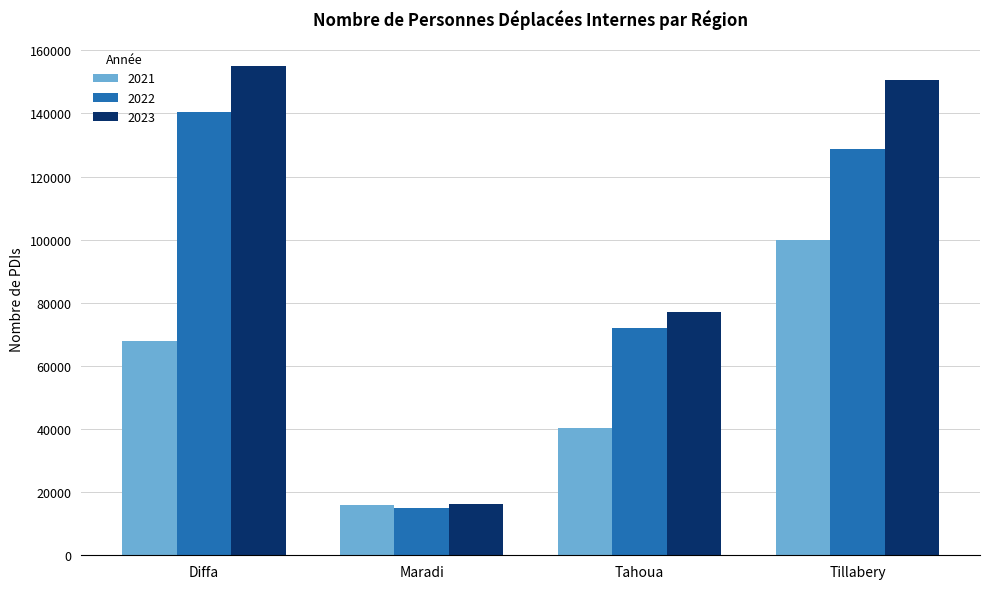

Rank the series by their average value, from lowest to highest.

2021, 2022, 2023